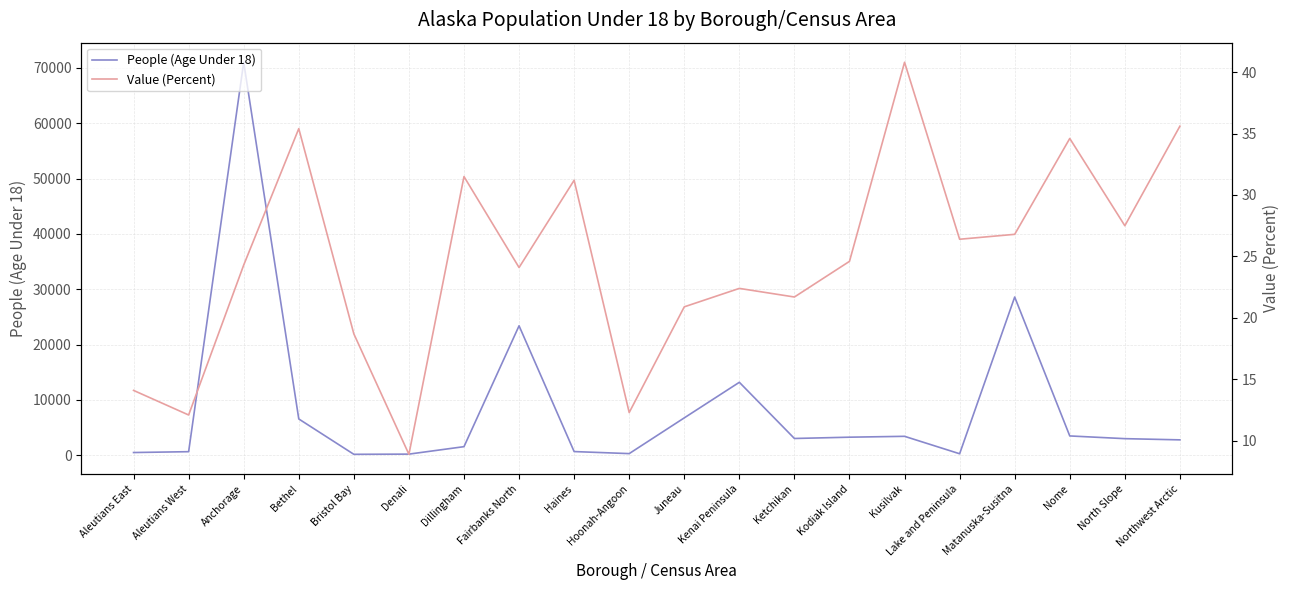

True or false: Value (Percent) has more than 1 interior local peaks.

True